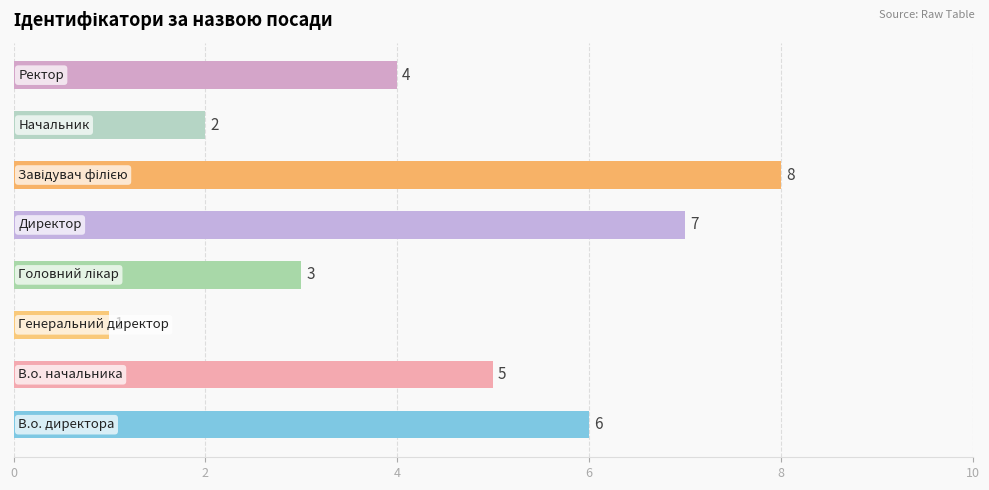

Count the values in the range 3 to 7.

5